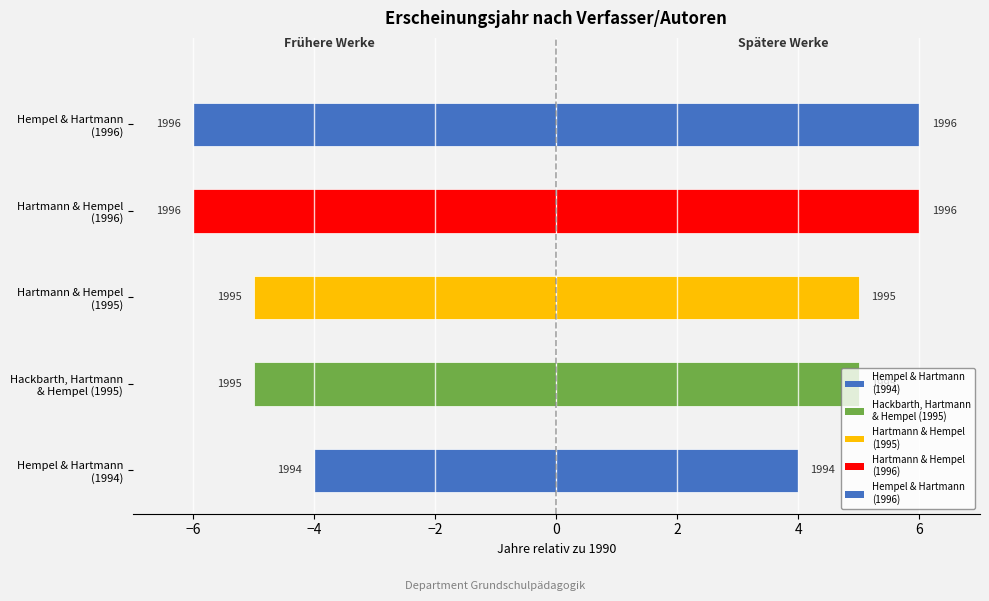

Count the values in the range 1995 to 1996.

4